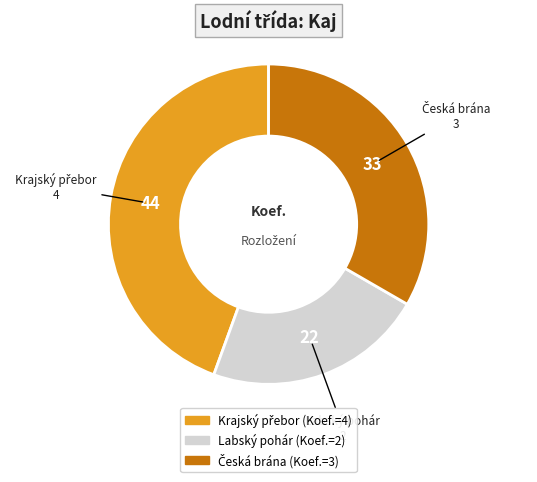

Which category has the smallest portion of the pie?

Labský pohár